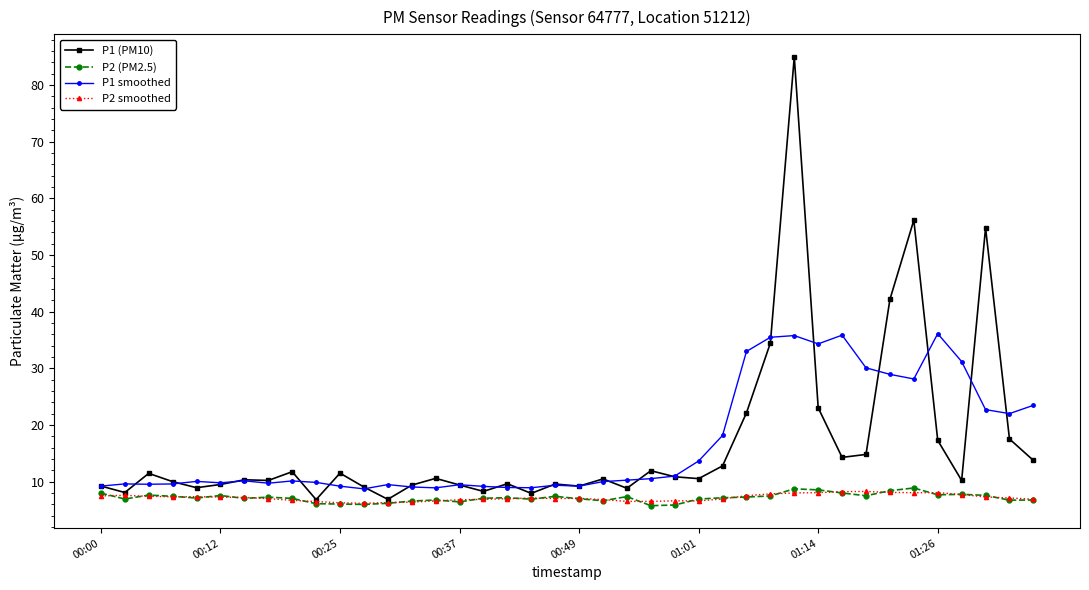

True or false: P2 smoothed has more than 1 points higher than both neighbors.

True